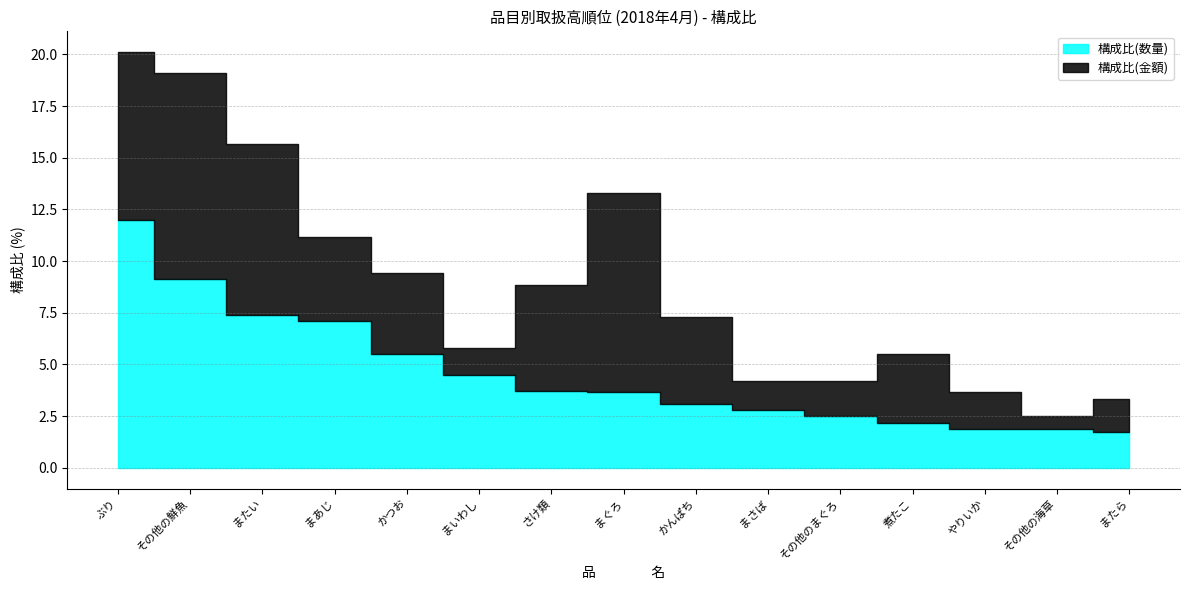

At which label does 構成比(数量) reach its minimum?

またら